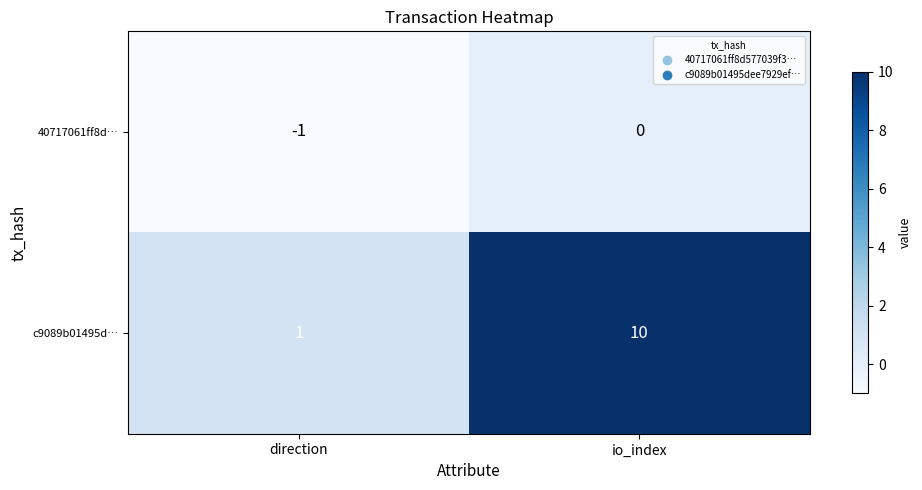

Between direction and io_index, which series saw the biggest shift?

c9089b01495d…